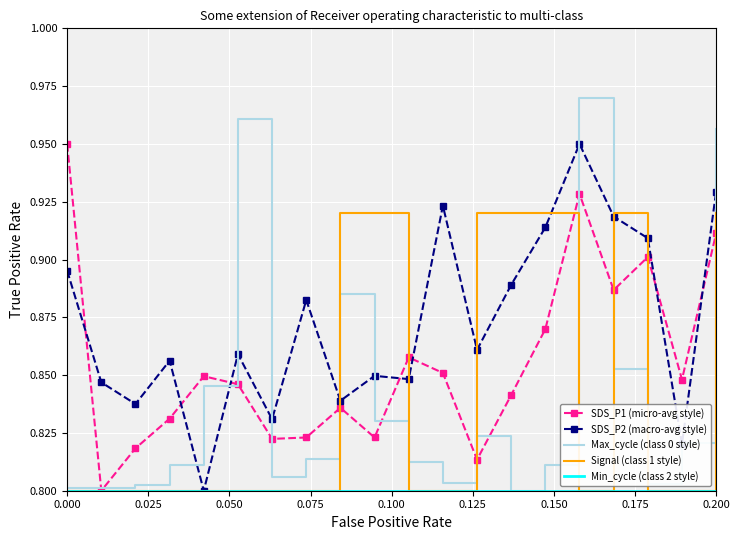

Which series has the widest spread of values?

Max_cycle (class 0 style)